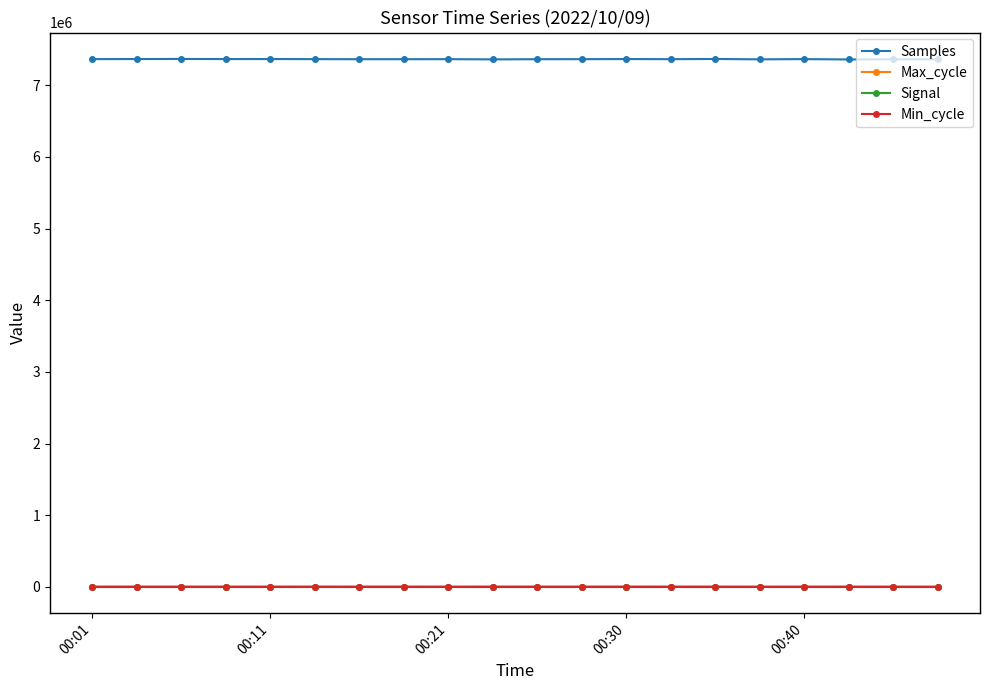

True or false: Min_cycle and Samples intersect in this chart.

False